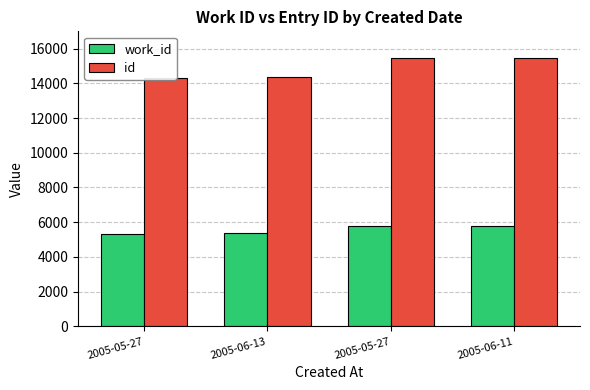

How many groups of bars are there?

4